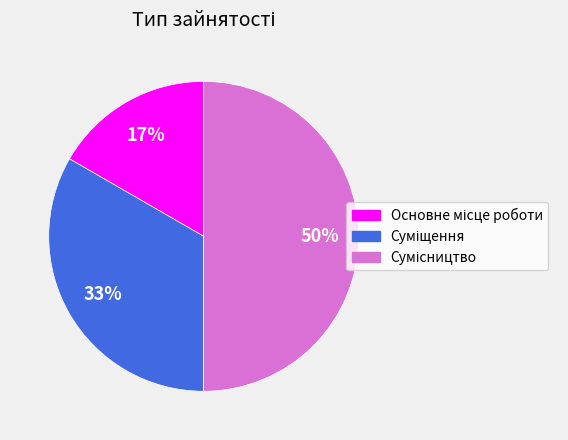

To the nearest percent, what is the average slice percentage?

33%